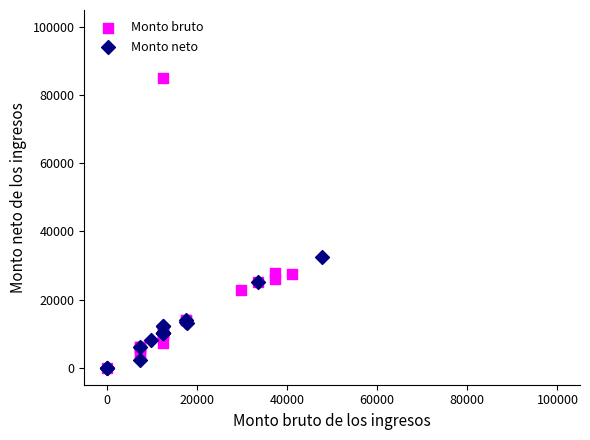

What are all the series names shown in the legend?

Monto bruto, Monto neto